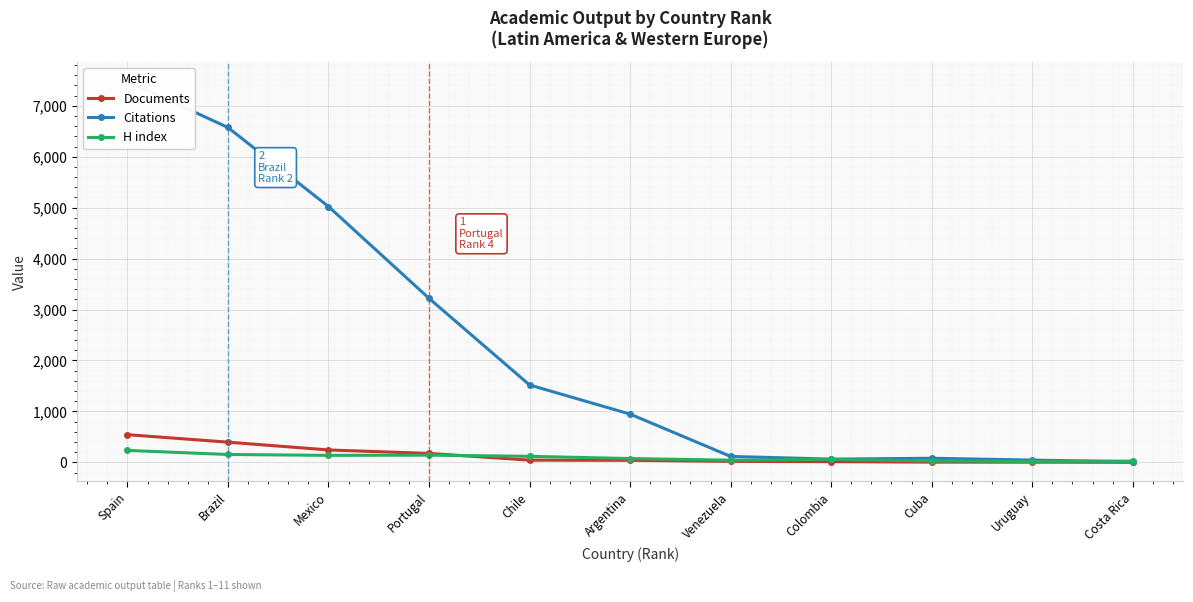

Rank the series at Uruguay from lowest to highest value.

Documents, H index, Citations